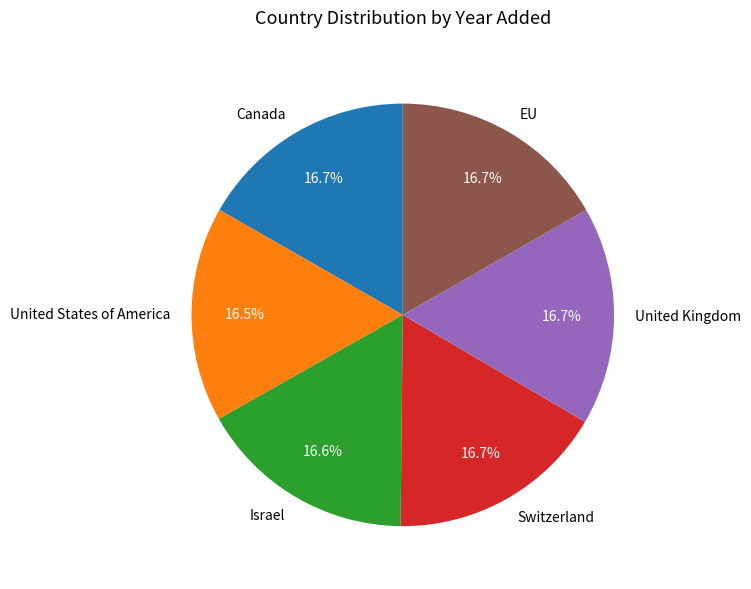

Count the number of slices in the pie.

6